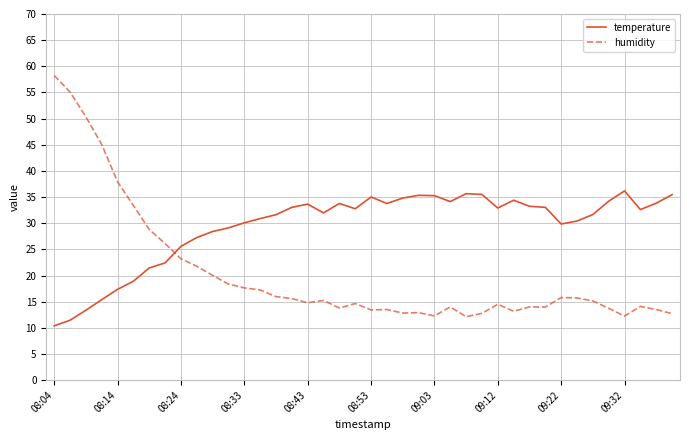

What is the lowest value of the humidity series?

12.1